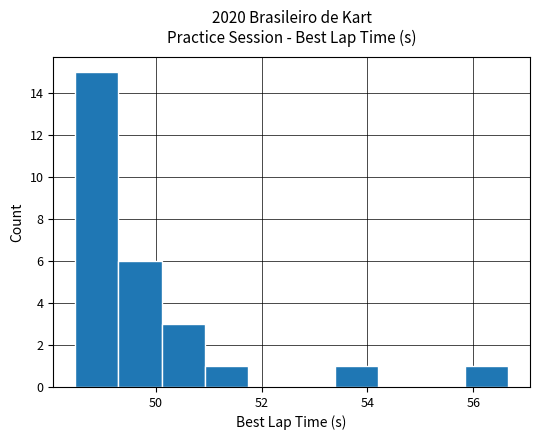

Reading left to right, list every bar in this chart as the range it spans on the x-axis followed by its height. Neither the bar edges nor the heights are printed on the chart, so give them approximately, as read against the axes.

48.4 to 49.2: 15
49.2 to 50.2: 6
50.2 to 51.0: 3
51.0 to 51.8: 1
51.8 to 52.6: 0
52.6 to 53.4: 0
53.4 to 54.2: 1
54.2 to 55.0: 0
55.0 to 55.8: 0
55.8 to 56.6: 1